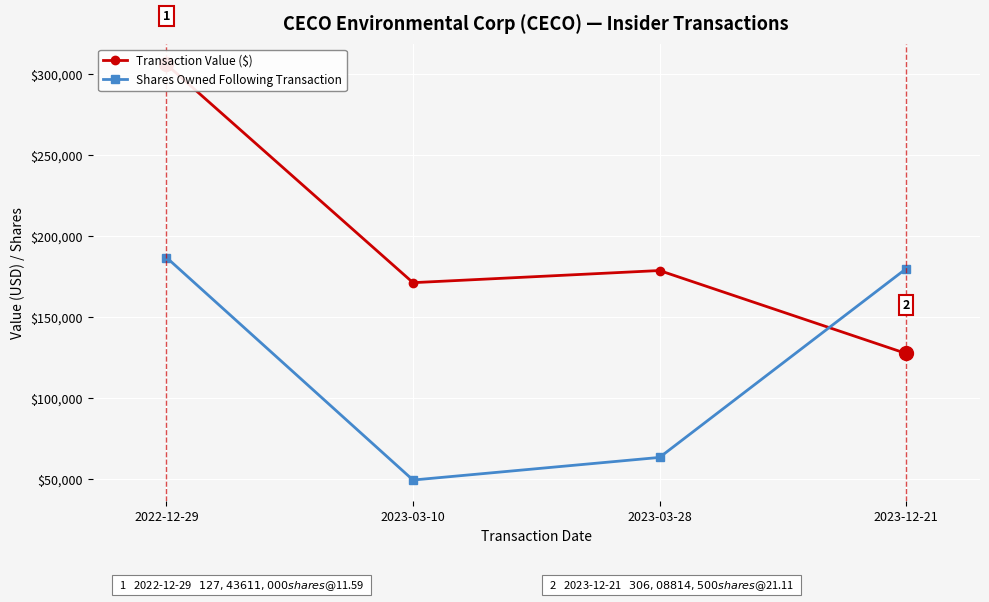

True or false: Transaction Value ($) has a value of 171191 at 2023-03-10.

True